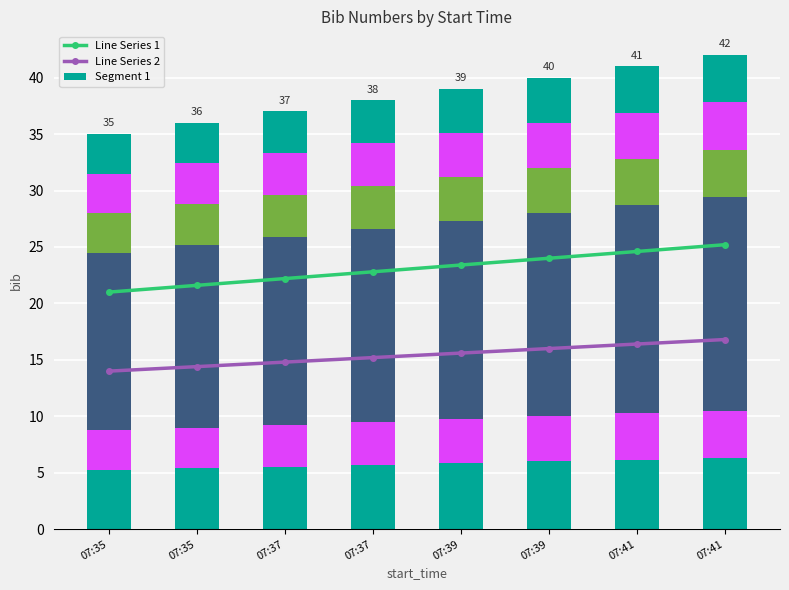

Reading left to right, extract all data points from this chart.

Line Series 1: 07:35=21.0	07:35=21.6	07:37=22.2	07:37=22.8	07:39=23.4	07:39=24.0	07:41=24.6	07:41=25.2
Line Series 2: 07:35=14.0	07:35=14.4	07:37=14.8	07:37=15.2	07:39=15.6	07:39=16.0	07:41=16.4	07:41=16.8
Segment 1: 07:35=5.2	07:35=5.4	07:37=5.5	07:37=5.7	07:39=5.8	07:39=6.0	07:41=6.1	07:41=6.3